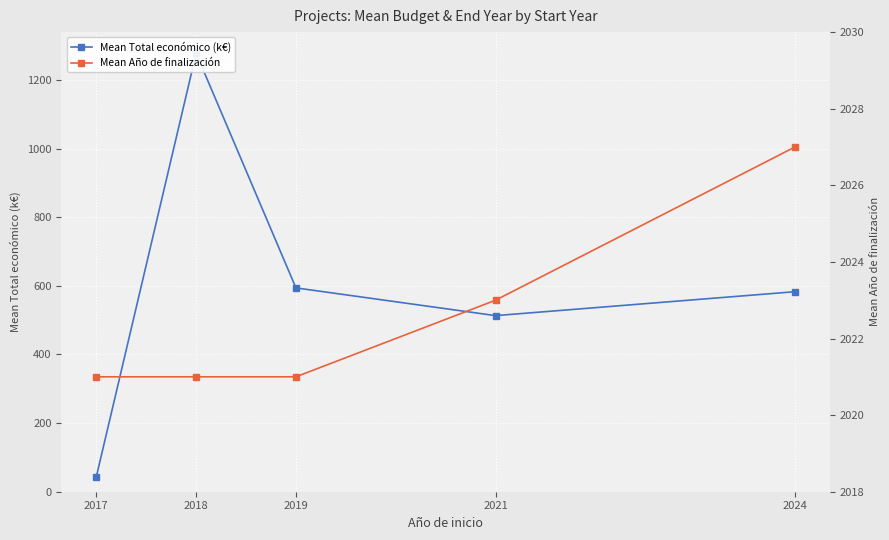

At which label does Mean Total económico (k€) first exceed 582?

2018